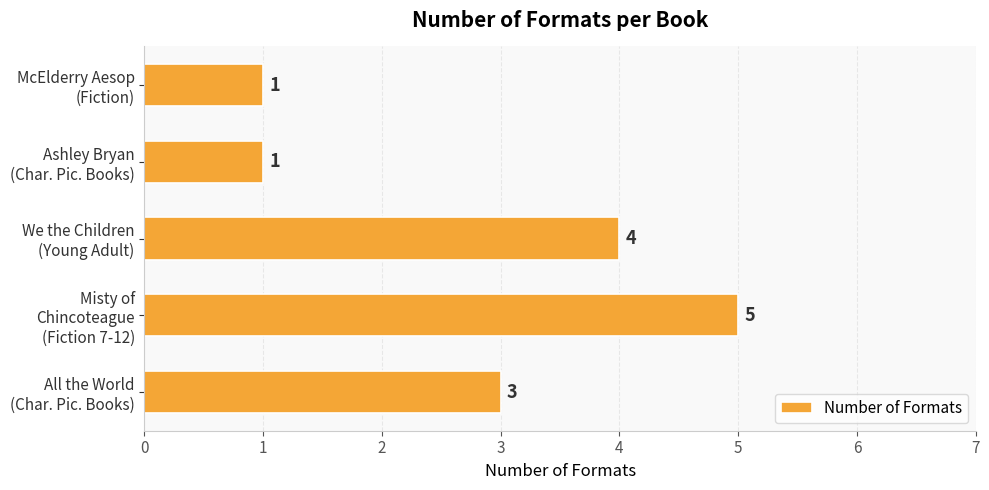

Does the chart contain any negative values?

No